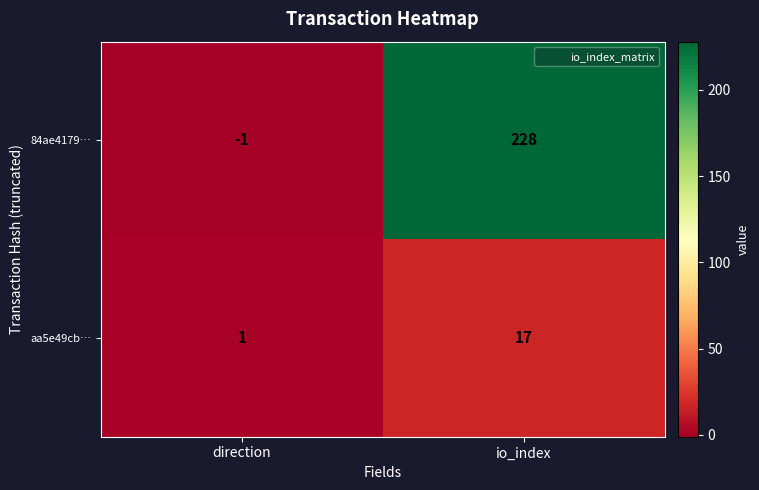

Where is 84ae4179… nearest to the value 113?

direction